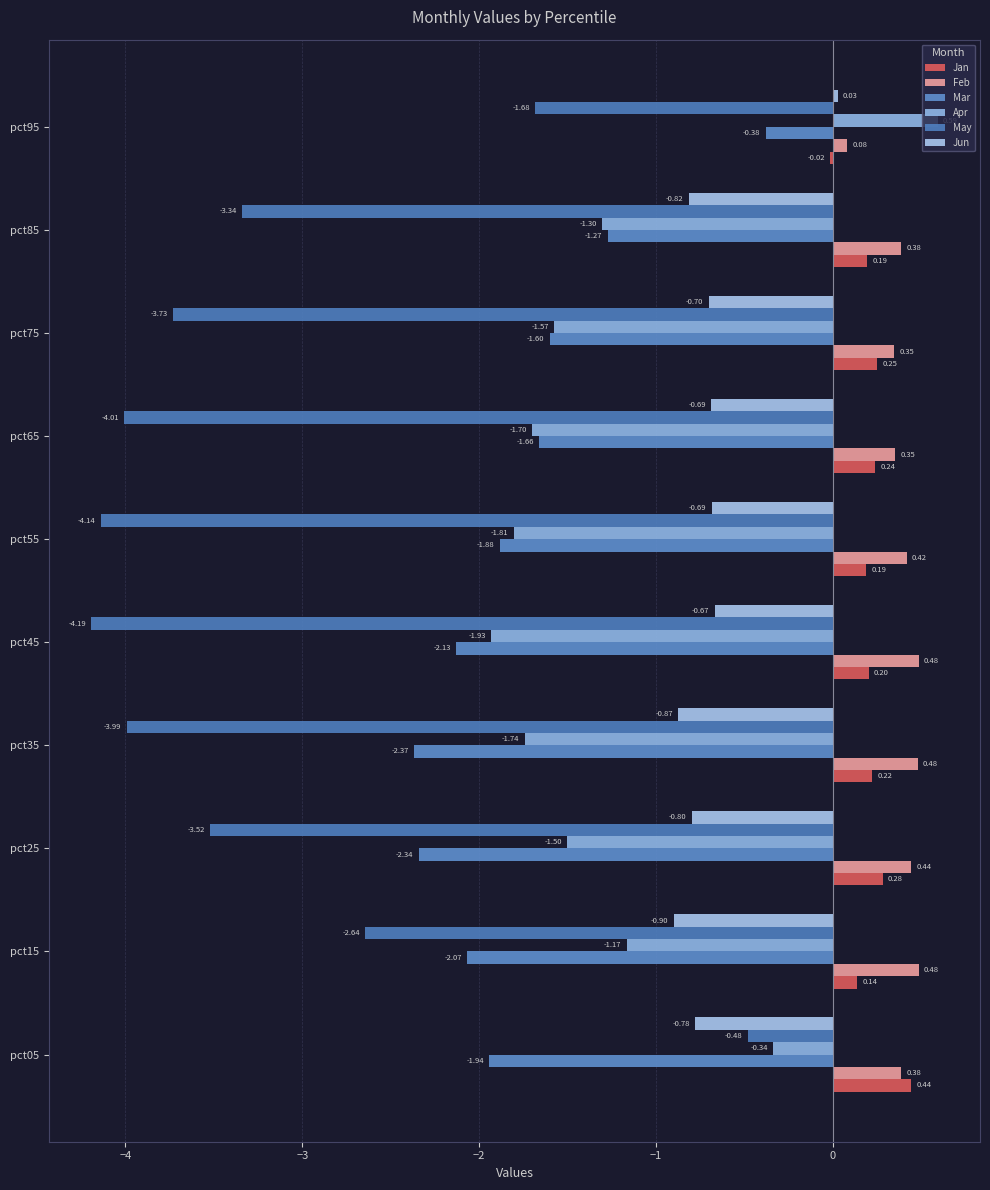

How many series are shown in this chart?

6